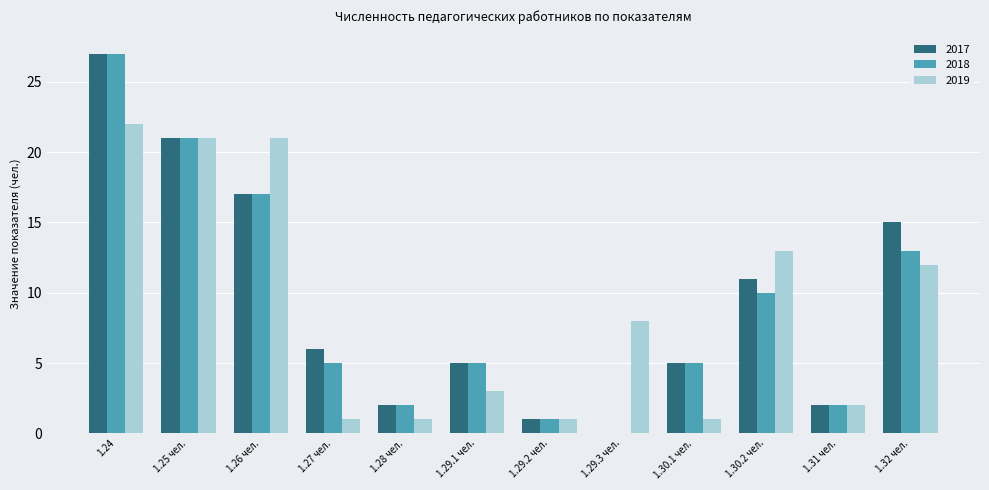

How many groups of bars are there?

12